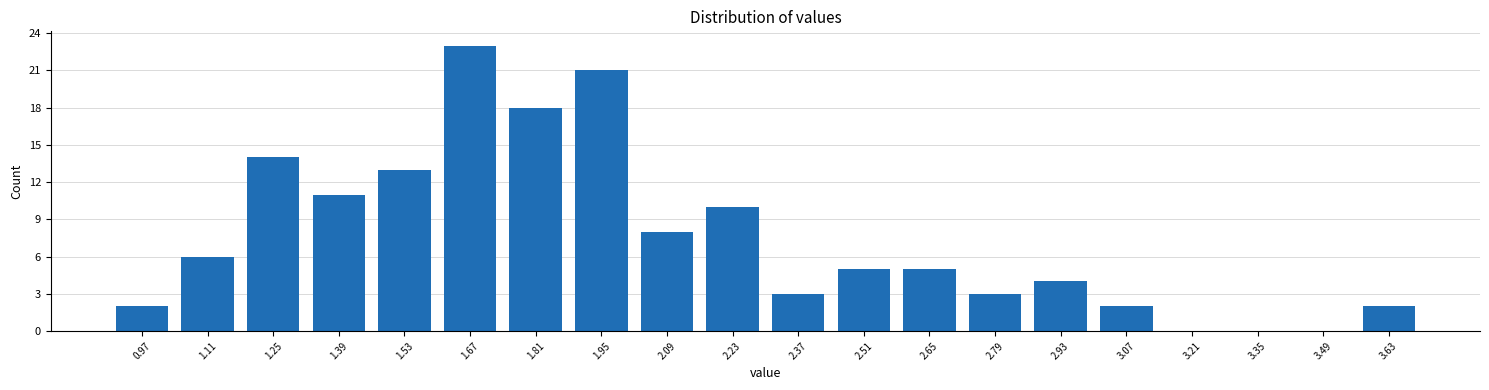

Reading right to left, what are all the values shown in this chart?

3.63=2	3.49=0	3.35=0	3.21=0	3.07=2	2.93=4	2.79=3	2.65=5	2.51=5	2.37=3	2.23=10	2.09=8	1.95=21	1.81=18	1.67=23	1.53=13	1.39=11	1.25=14	1.11=6	0.97=2